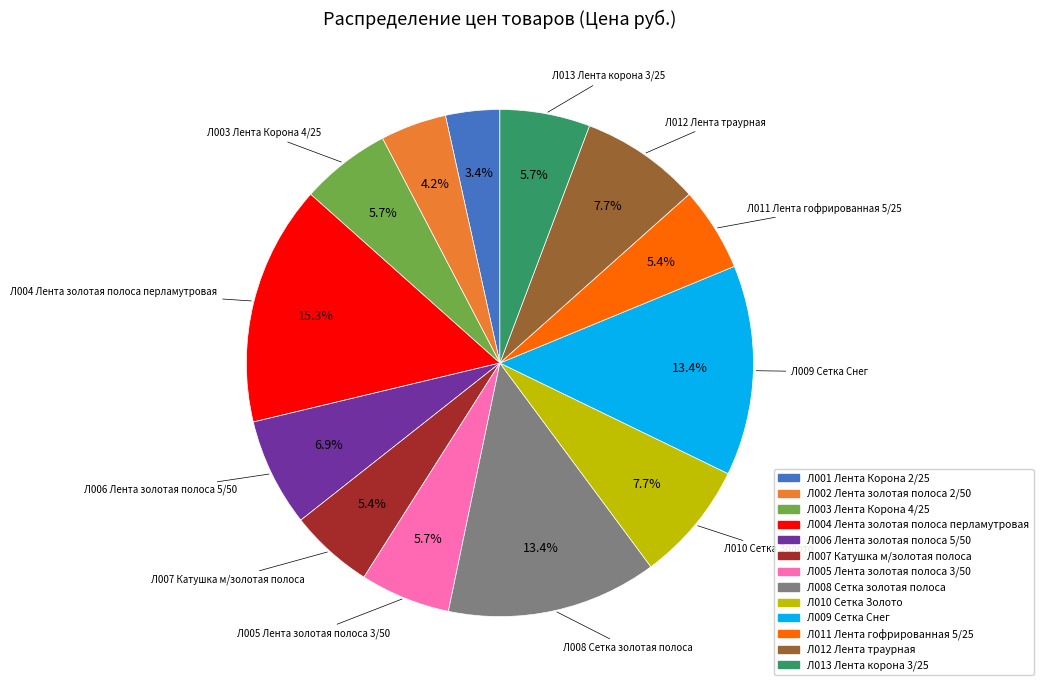

Count the number of slices in the pie.

13